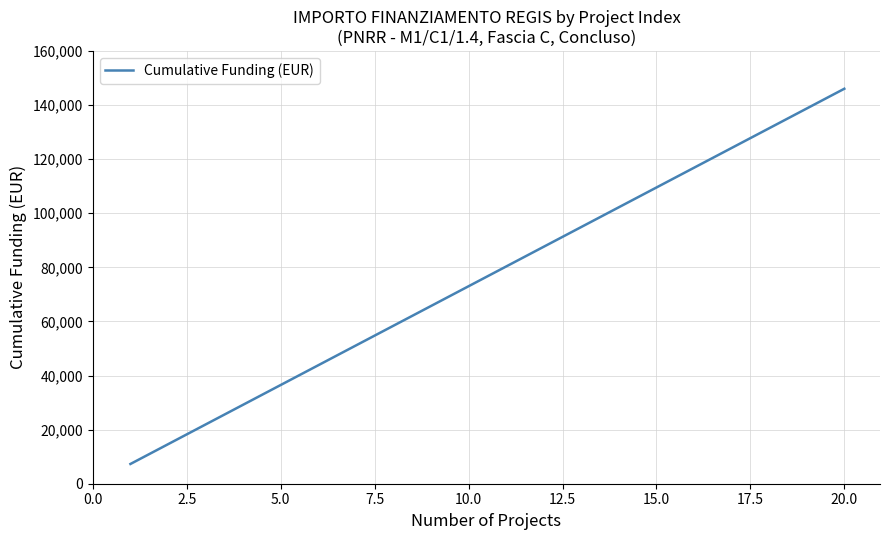

What is the difference between the maximum and minimum values?

138719